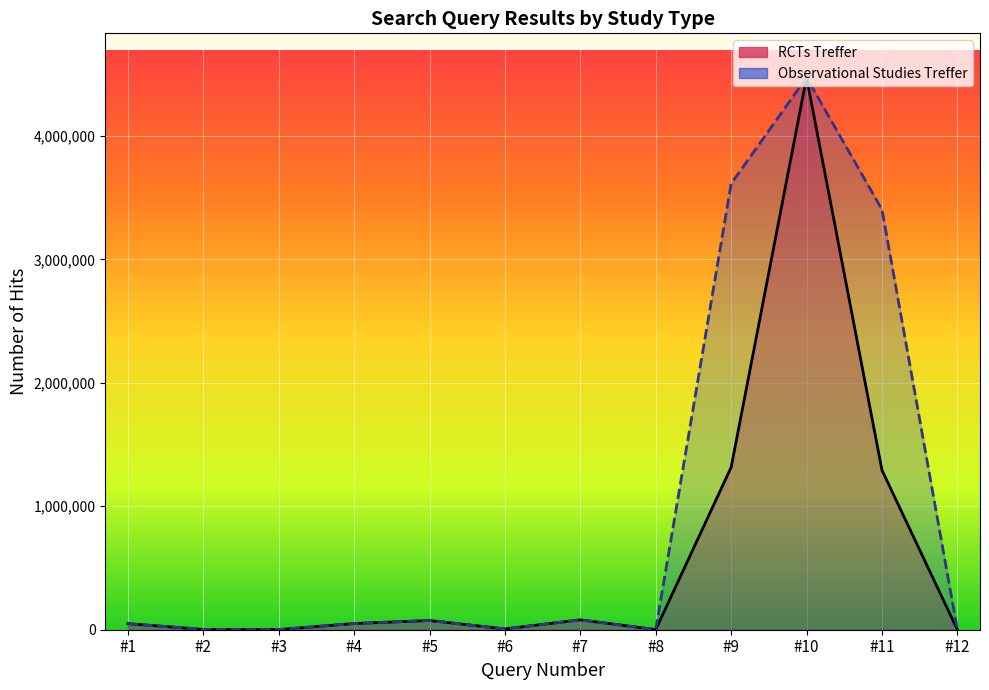

Where is the first local maximum for Observational Studies Treffer?

#5